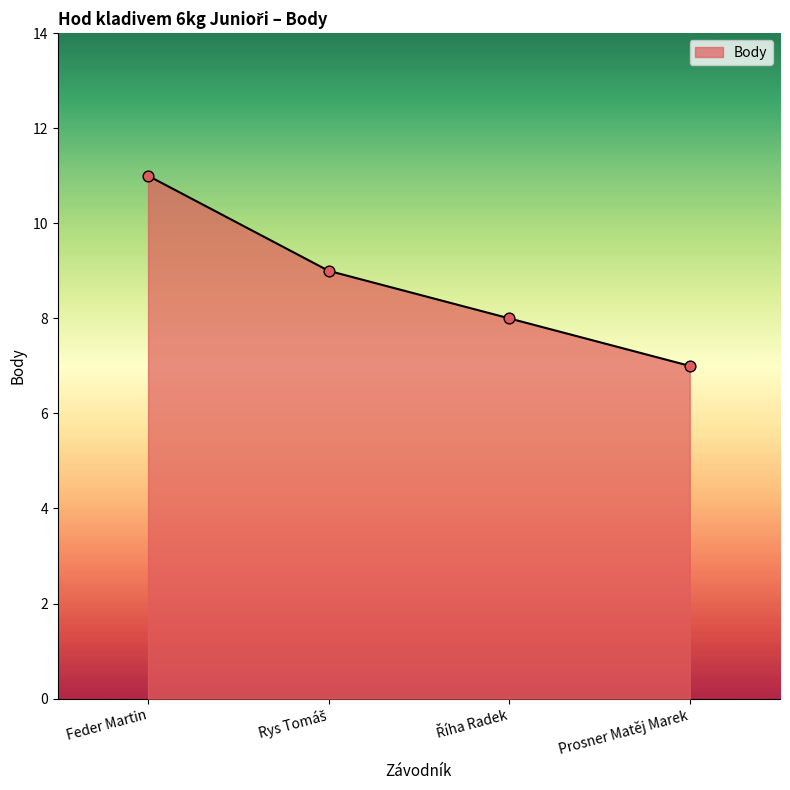

Between Feder Martin and Prosner Matěj Marek, which is larger?

Feder Martin